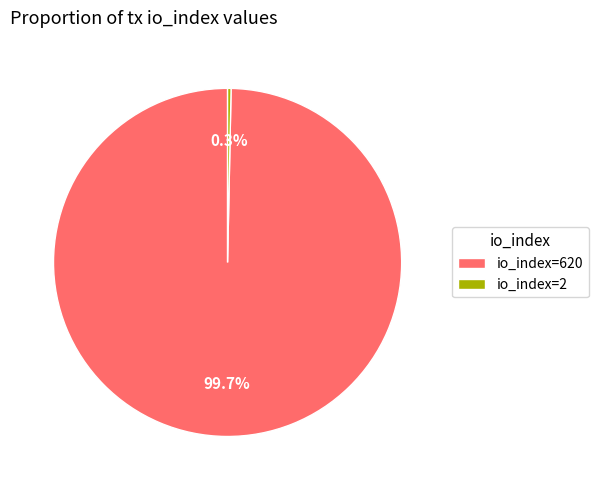

How many slices are in this pie chart?

2